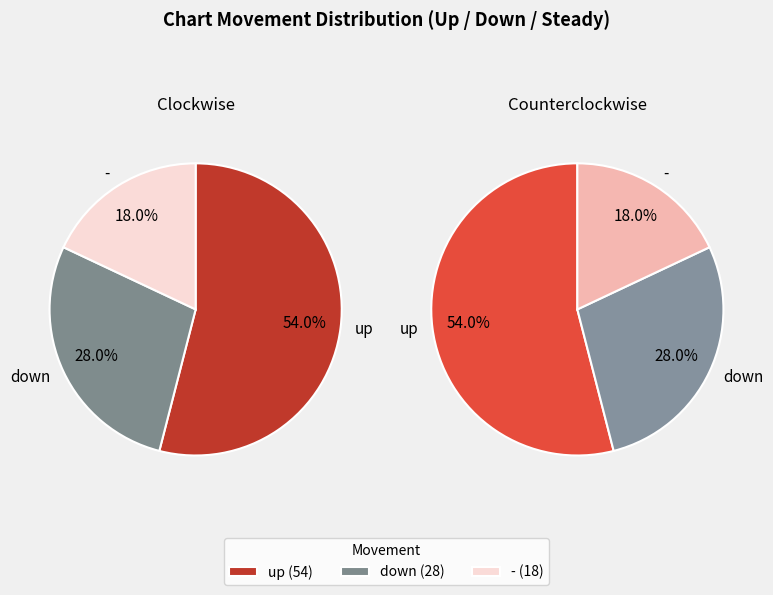

What percentage is the up slice, to the nearest percent?

54%